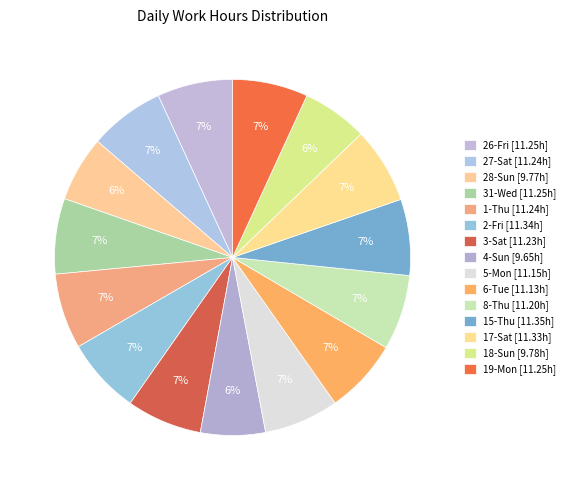

How many segments does this pie chart have?

15